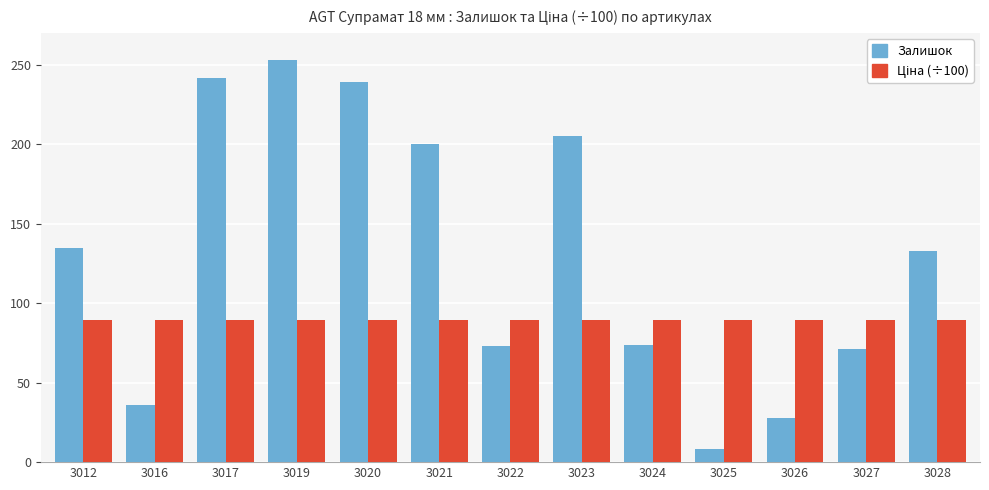

The value of Залишок at 3023 is 205.0. True or false?

True